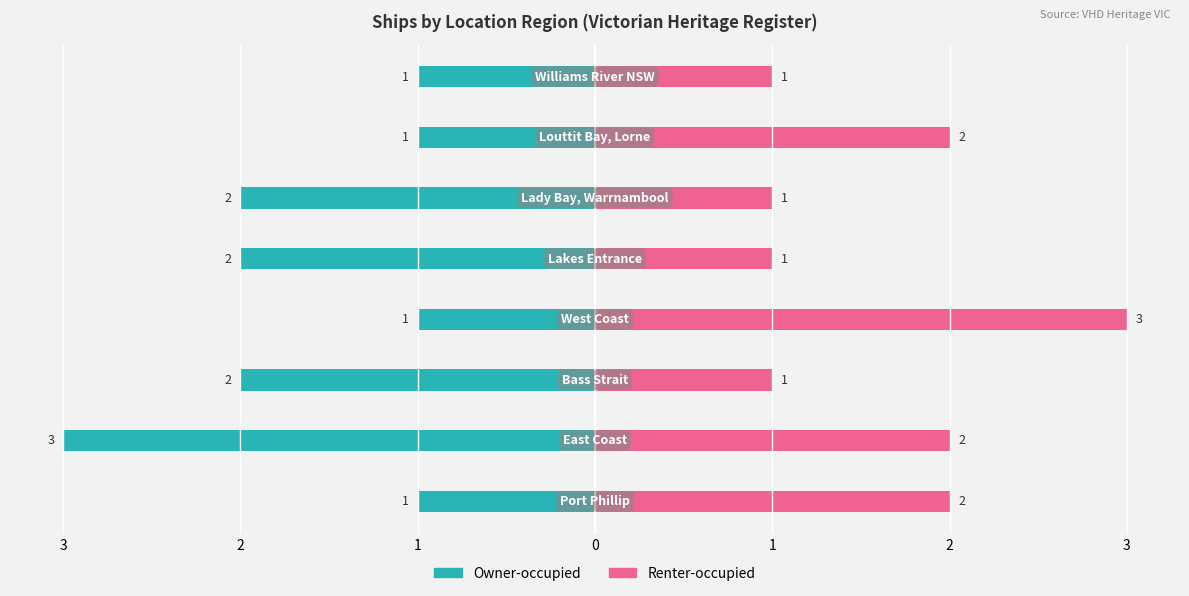

What is the difference between the second highest and second lowest values in the Renter-occupied series?

1